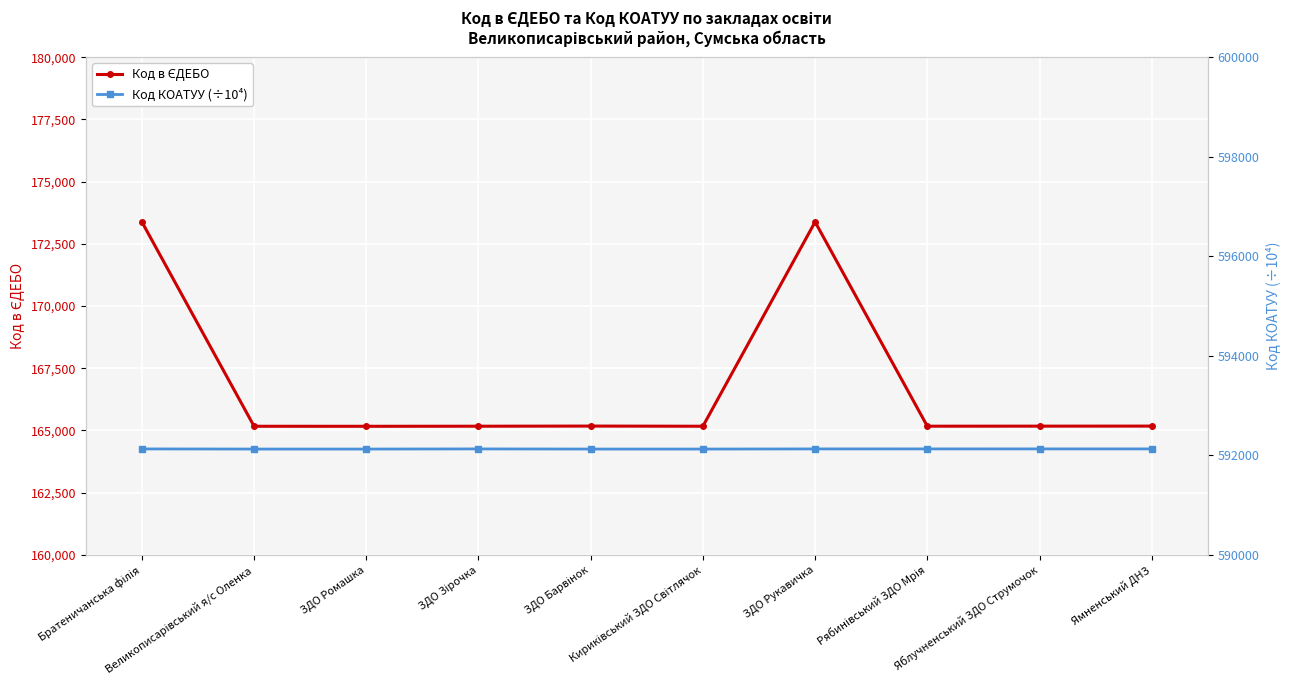

True or false: Код в ЄДЕБО and Код КОАТУУ (÷10⁴) intersect in this chart.

False